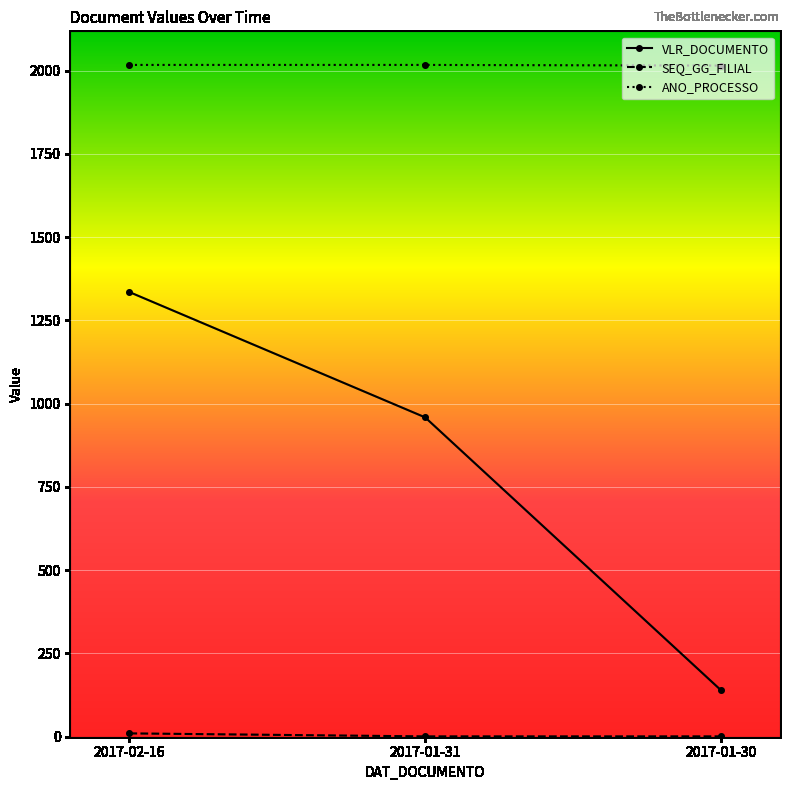

Which series has the largest total across all categories?

ANO_PROCESSO